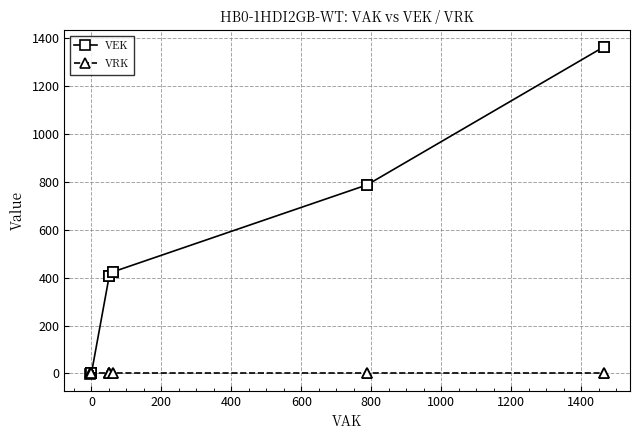

Is this an area chart (filled region under the line)?

No